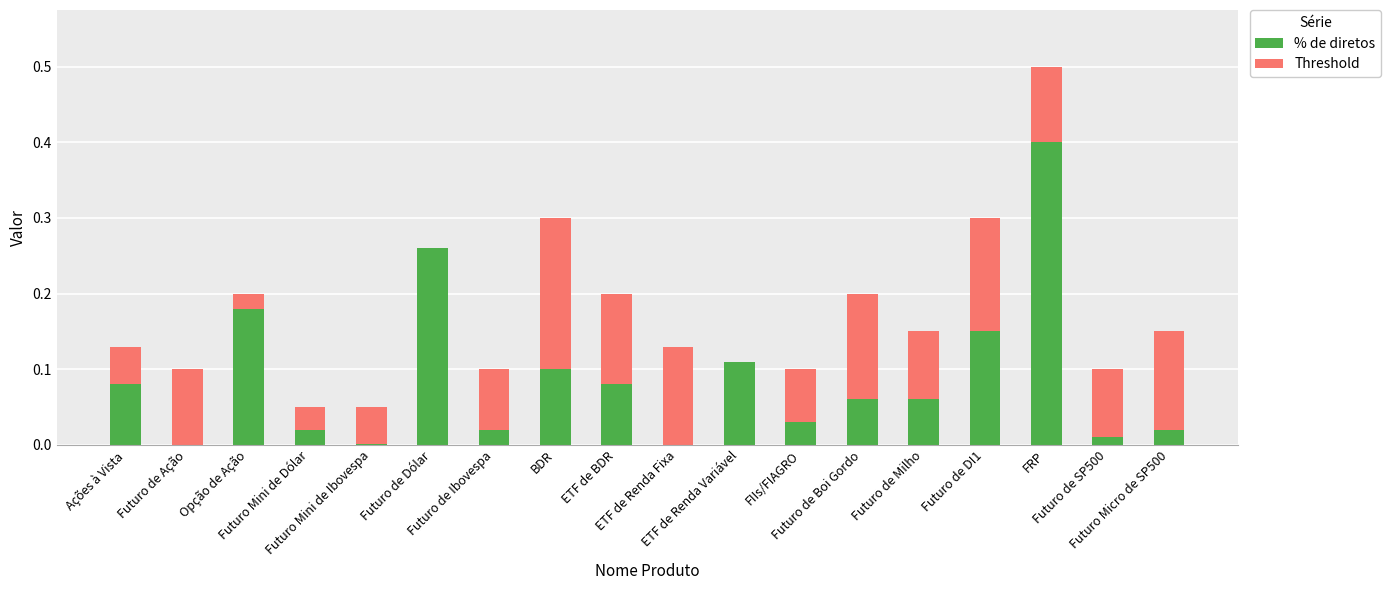

How many data points does each series have?

18